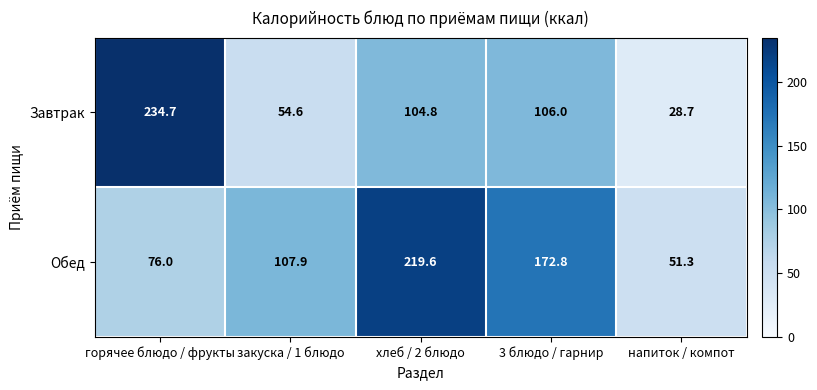

Rank the series by their average value, from lowest to highest.

Завтрак, Обед